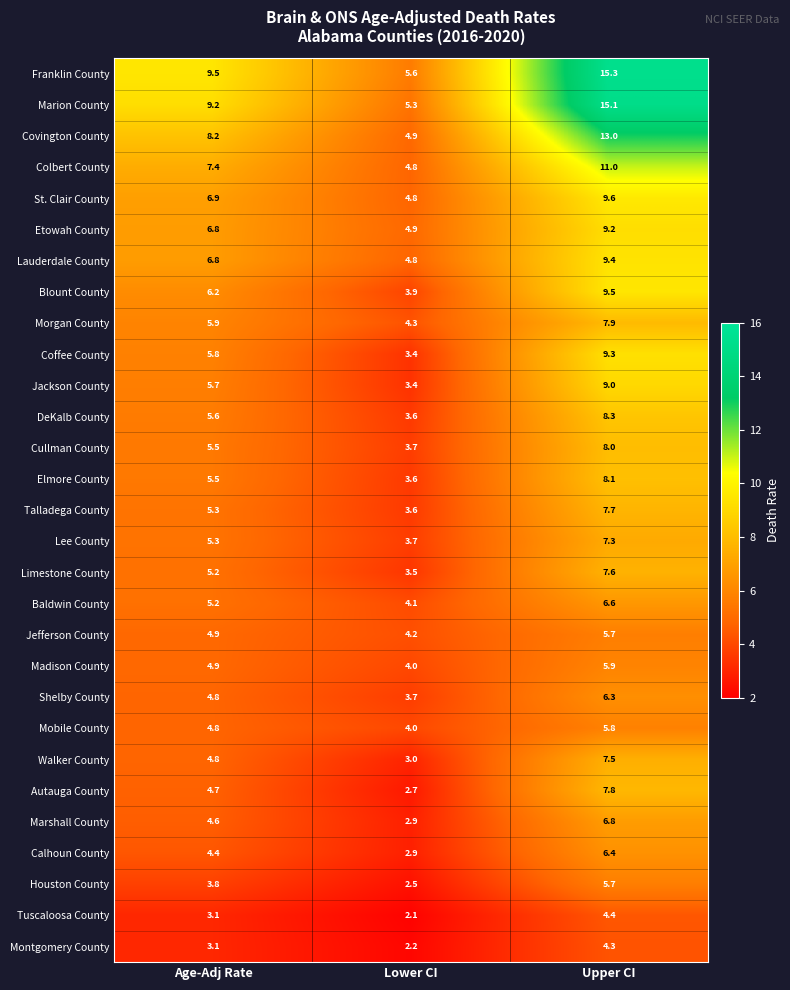

What is the average value of the Madison County series?

4.9